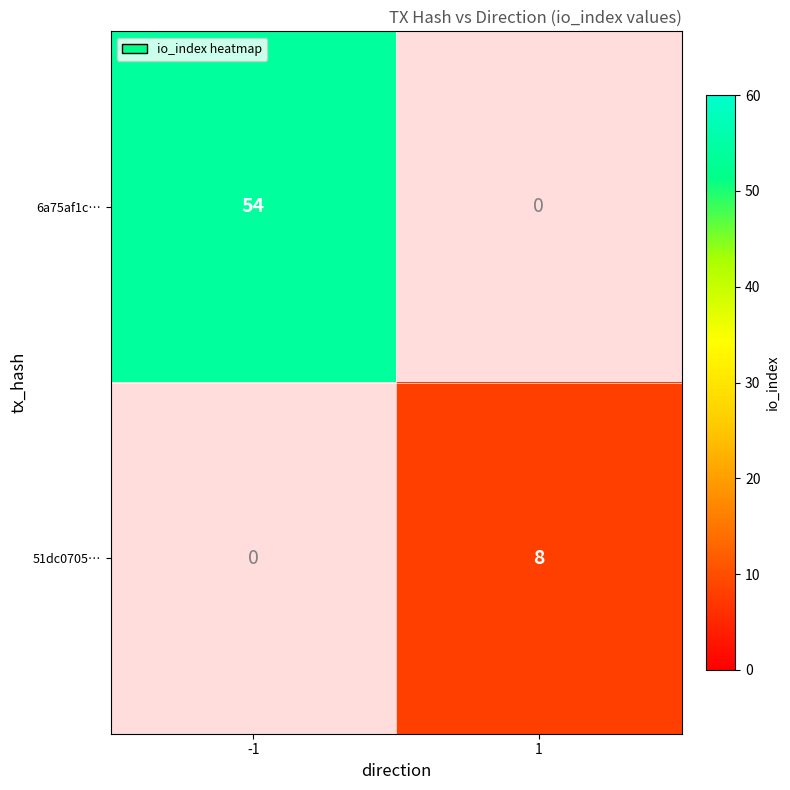

Is the value of 6a75af1c… at -1 greater than the value of 51dc0705… at 1?

Yes